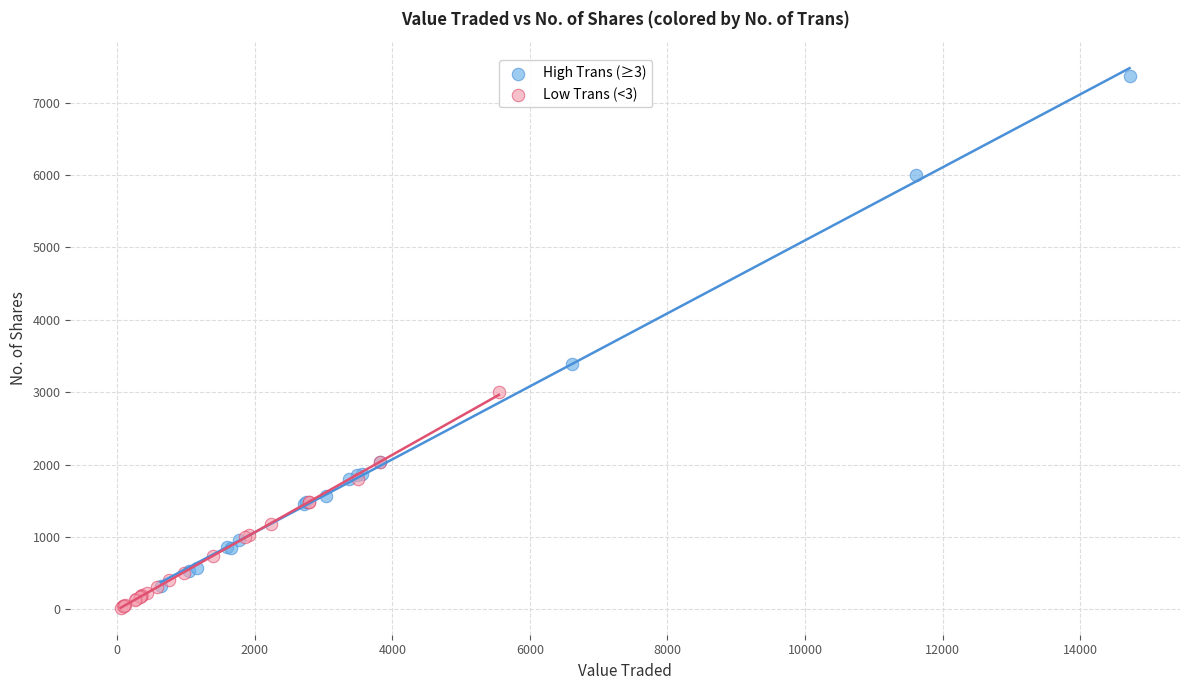

What are all the series names shown in the legend?

High Trans (≥3), Low Trans (<3)